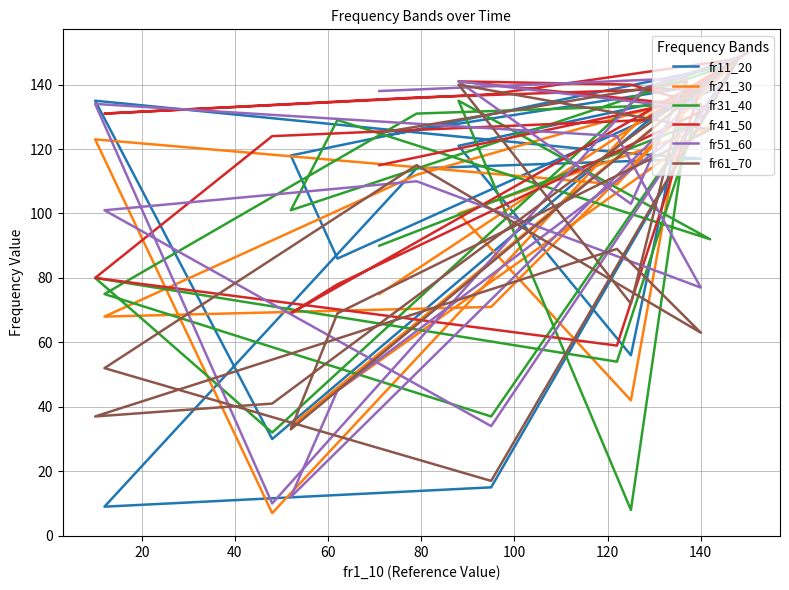

Reading left to right, transcribe all the data shown in this chart.

fr11_20: 150	149	128	30	135	119	117	114	9	15	148	147	146	118	86	138	121	56	139	124
fr21_30: 150	149	131	7	123	109	137	112	68	71	148	147	146	34	45	127	100	42	138	75
fr31_40: 150	149	138	32	80	54	134	131	75	37	148	147	146	101	129	92	135	8	127	90
fr41_50: 150	149	129	124	80	59	139	136	131	137	148	147	146	69	78	133	141	140	135	115
fr51_60: 150	149	139	10	134	124	77	110	101	34	148	147	146	12	45	132	141	103	142	138
fr61_70: 150	149	127	41	37	89	63	115	52	17	148	147	146	33	69	126	140	72	141	125